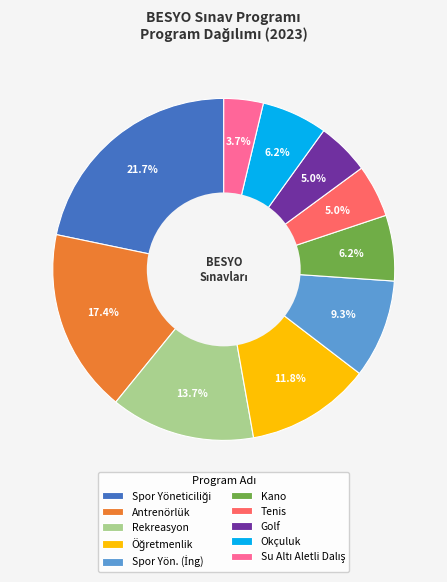

Combined, do Kano and Golf account for over 50%?

No